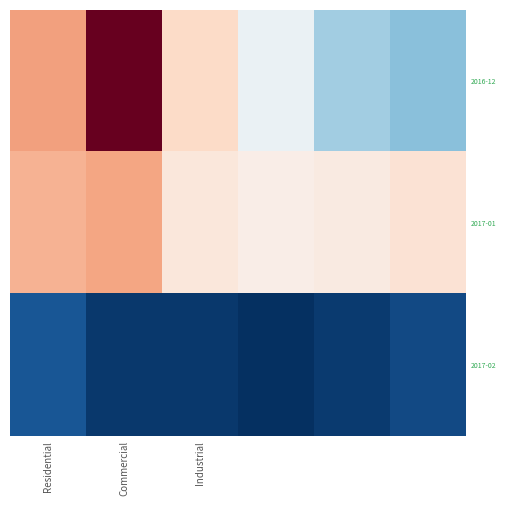

At how many categories does at least one series exceed 132887052?

1